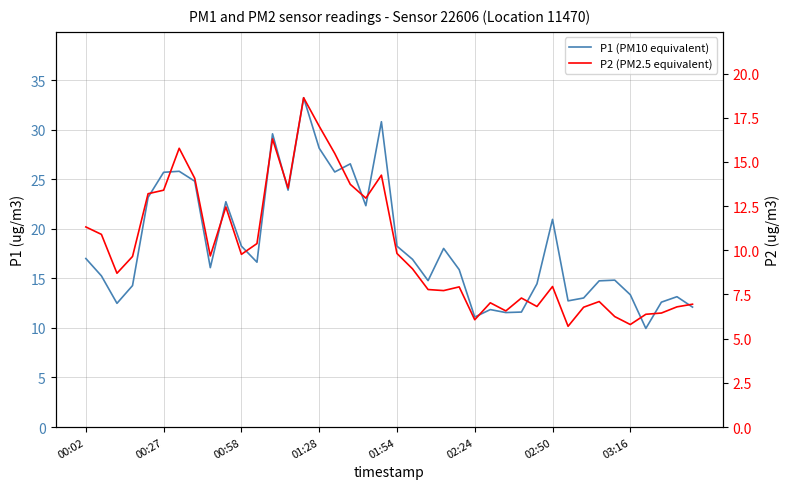

Reading right to left, what are all the values shown in this chart?

P1 (PM10 equivalent): 12.1	13.2	12.6	9.9	13.3	14.8	14.8	13.0	12.7	20.9	14.4	11.6	11.6	11.8	11.1	15.9	18.0	14.8	16.9	18.2	30.8	22.3	26.6	25.7	28.1	33.2	23.9	29.6	16.6	18.2	22.7	16.1	24.8	25.8	25.7	23.2	14.3	12.5	15.2	17.0
P2 (PM2.5 equivalent): 7.0	6.8	6.5	6.4	5.8	6.2	7.1	6.8	5.7	8.0	6.8	7.3	6.6	7.0	6.1	7.9	7.7	7.8	8.9	9.8	14.2	12.9	13.7	15.5	17.0	18.6	13.5	16.3	10.4	9.8	12.4	9.7	14.1	15.8	13.4	13.2	9.7	8.7	10.9	11.3